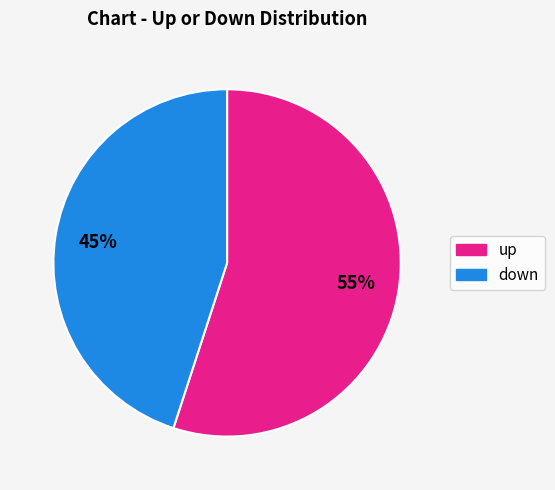

Which has a higher value, up or down?

up